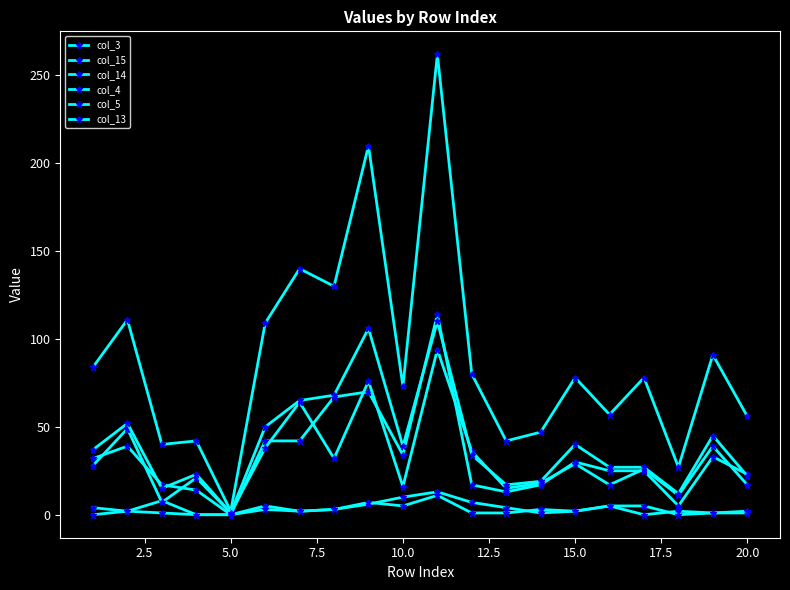

What is the value of the col_15 point at the 12th from the left?

7